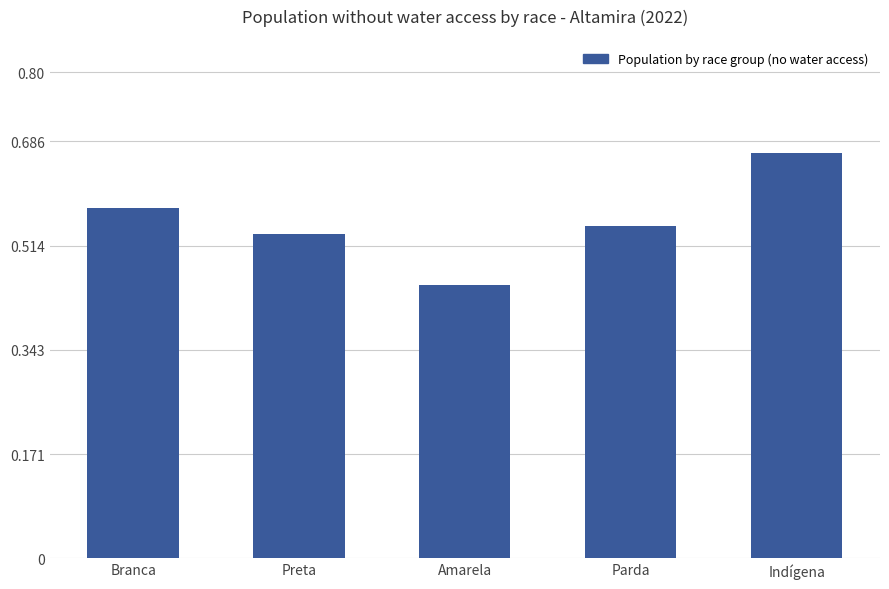

What is the sum of the values at Parda and Indígena?

1.2